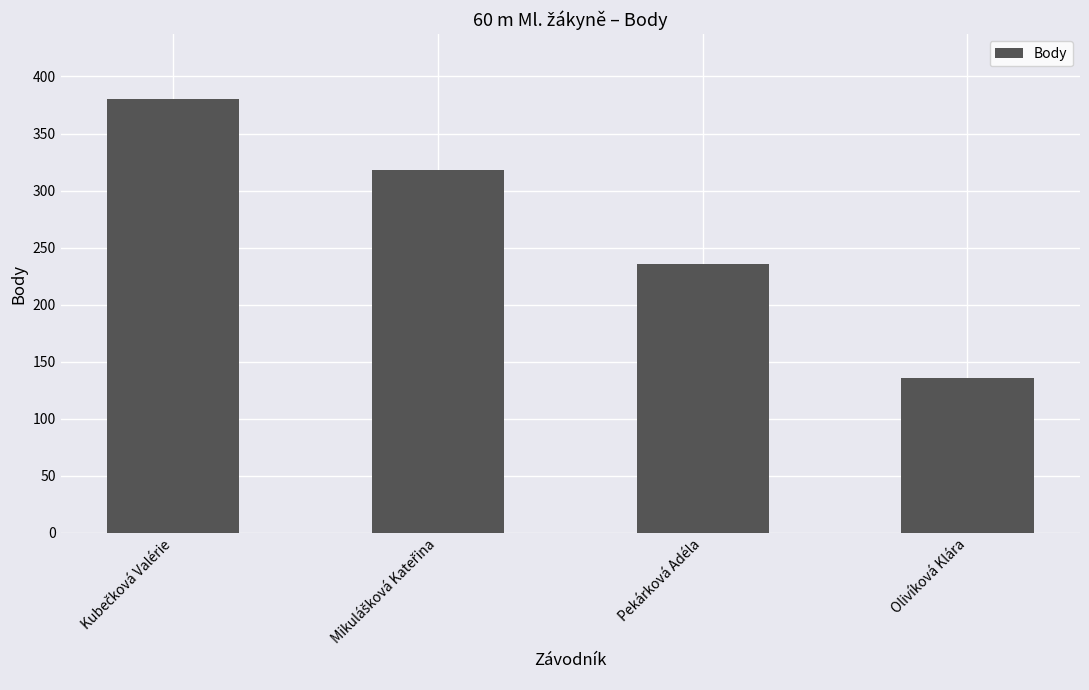

What is the smallest value displayed?

136